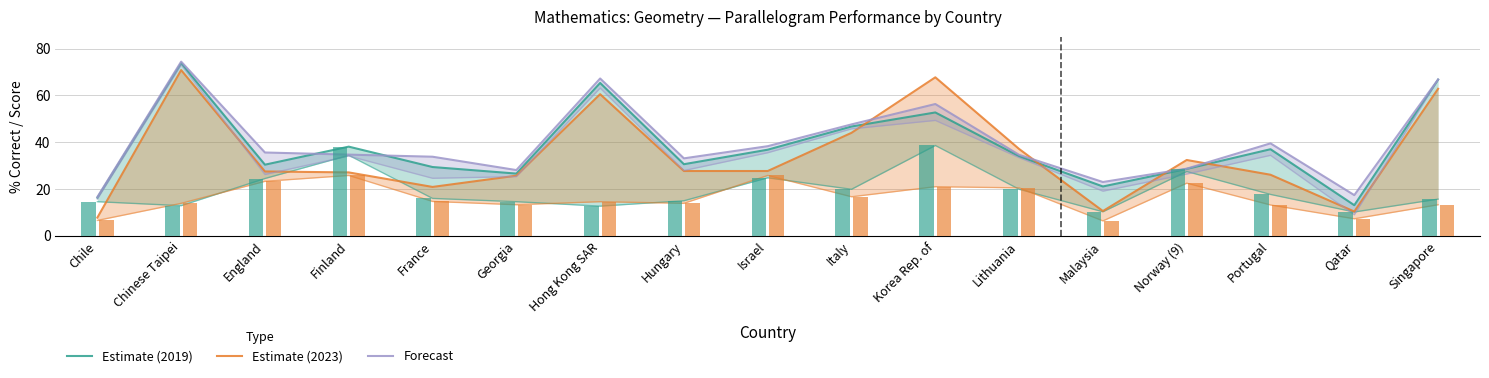

What are all the series names shown in the legend?

Estimate (2019), Estimate (2023), Forecast